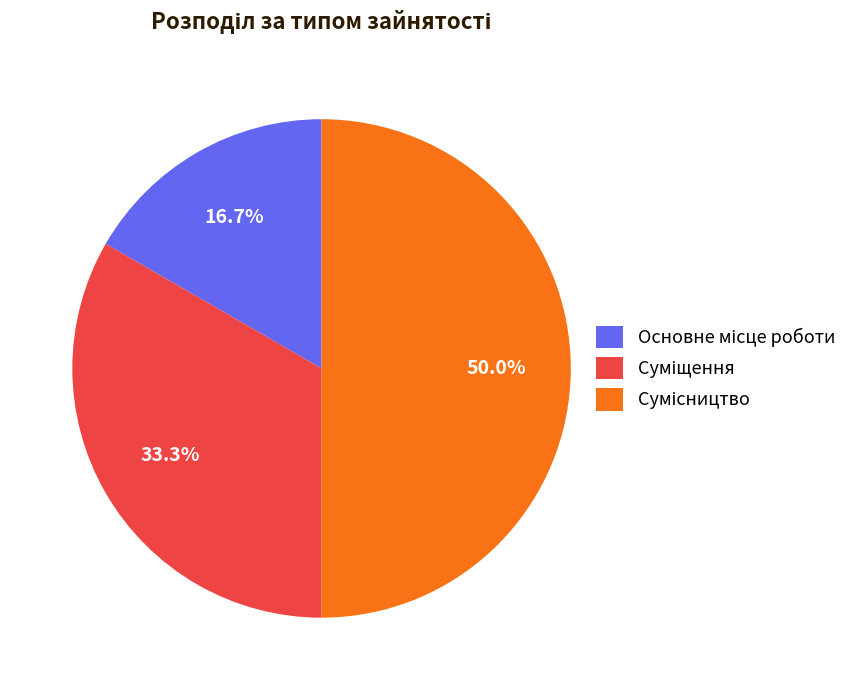

To the nearest percent, what is the difference between the Сумісництво and Суміщення slice percentages?

17%